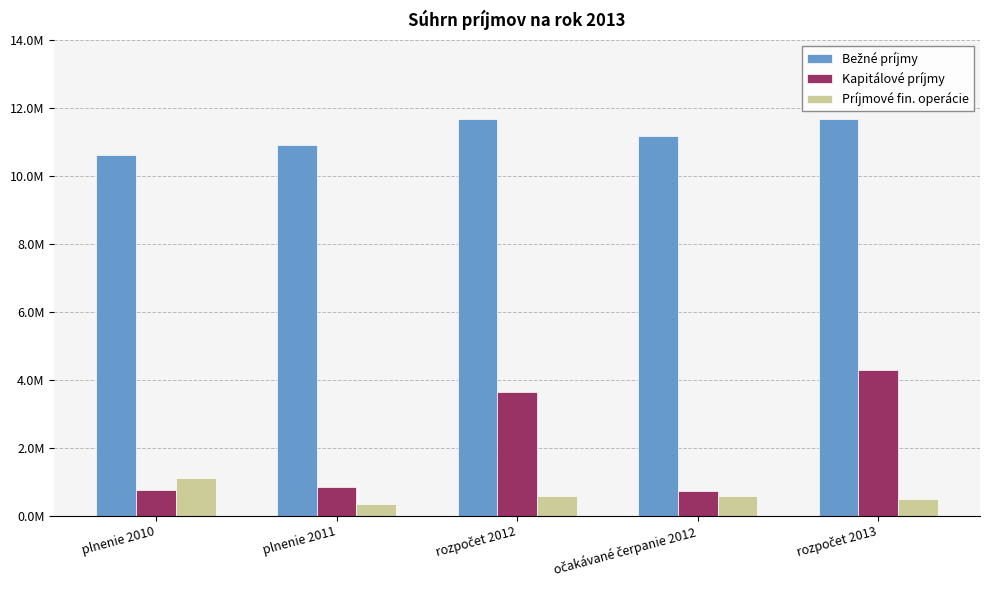

Rank the series by their maximum value, from lowest to highest.

Príjmové fin. operácie, Kapitálové príjmy, Bežné príjmy